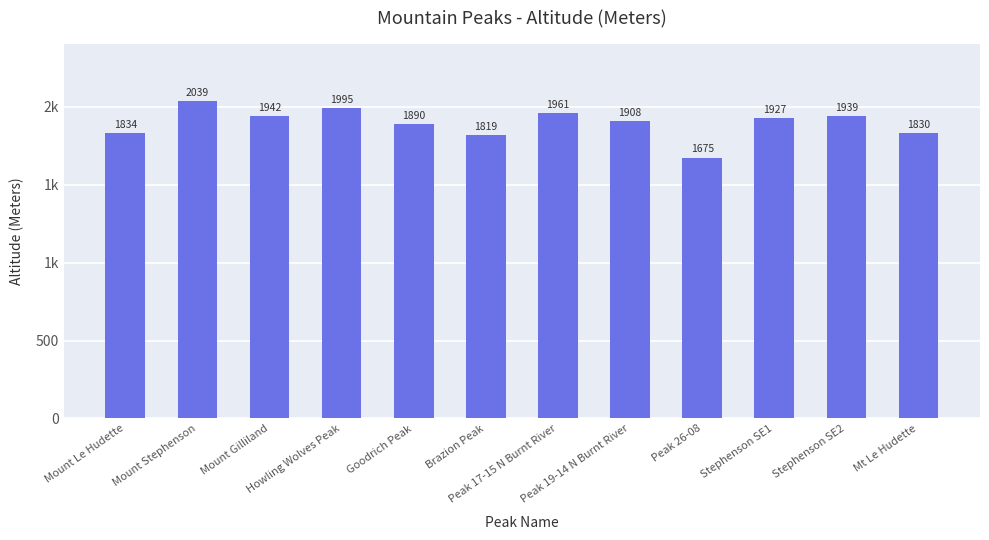

Read the value at Mt Le Hudette.

1830